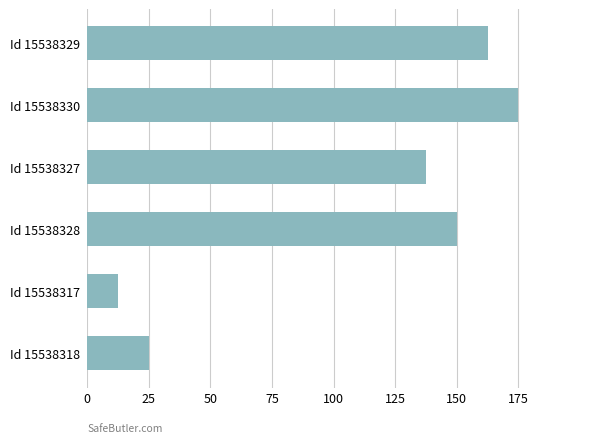

List the labels in order of value, smallest first.

Id 15538317, Id 15538318, Id 15538327, Id 15538328, Id 15538329, Id 15538330